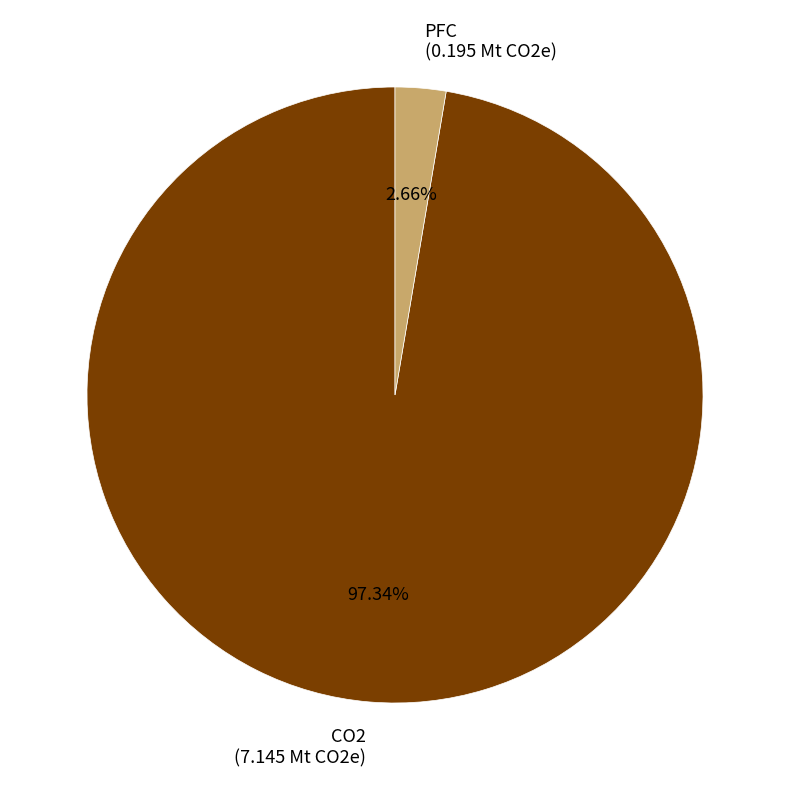

How many slices are in this pie chart?

2